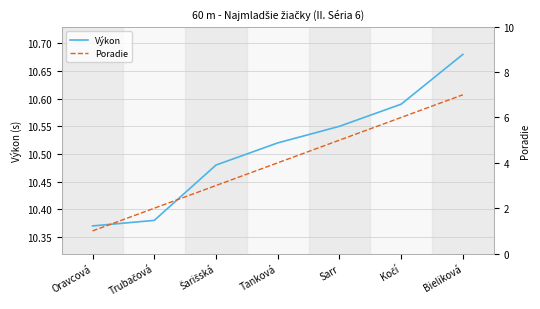

Which has a higher value, Bieliková or Šarišská?

Bieliková